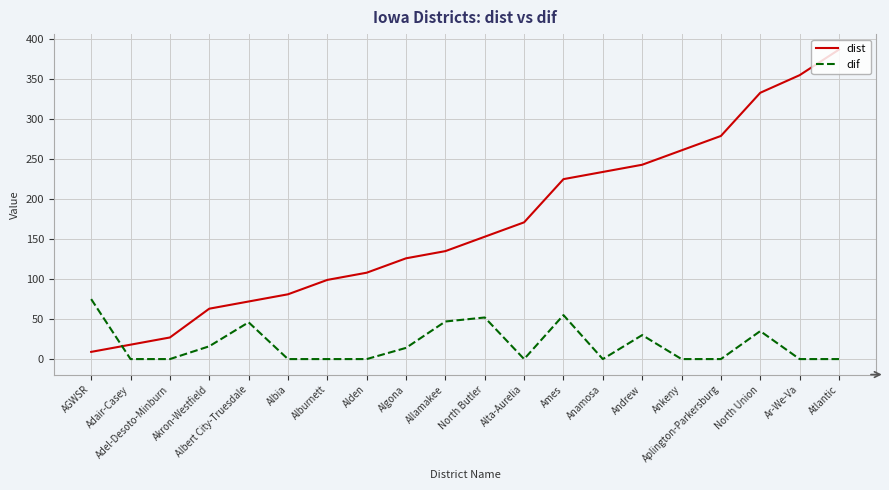

What is the difference between the maximum and minimum values in the dist series?

378